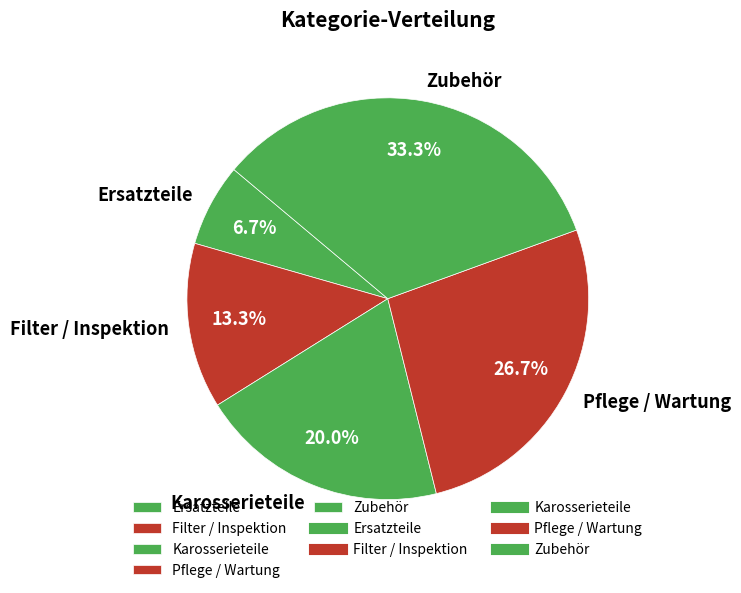

What percentage is the Karosserieteile slice, to the nearest percent?

20%